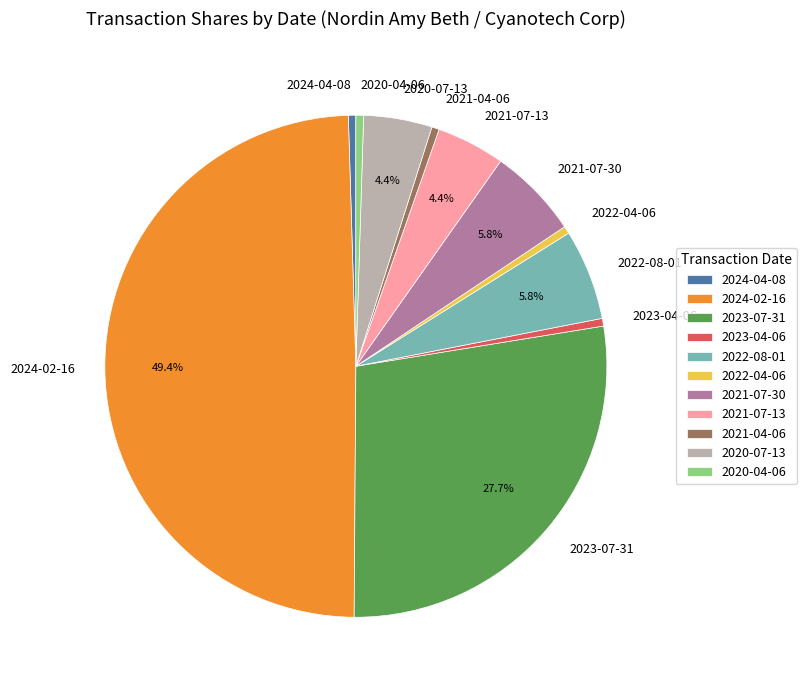

Is the sum of 2024-02-16 and 2021-07-30 greater than half?

Yes